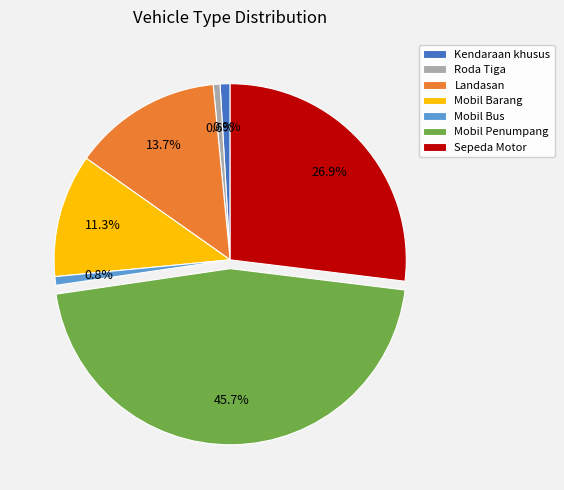

Which category has the biggest portion of the pie?

Mobil Penumpang